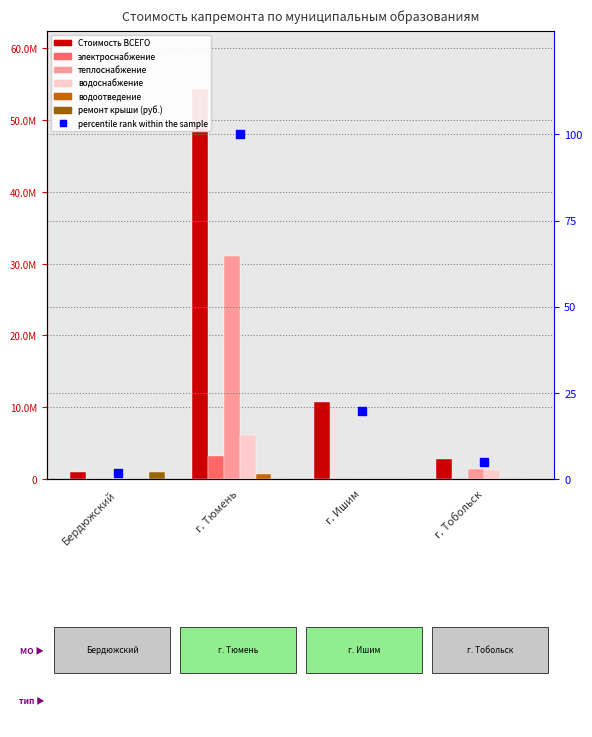

Is the value of Стоимость ВСЕГО at г. Ишим greater than the value of водоотведение at Бердюжский?

Yes